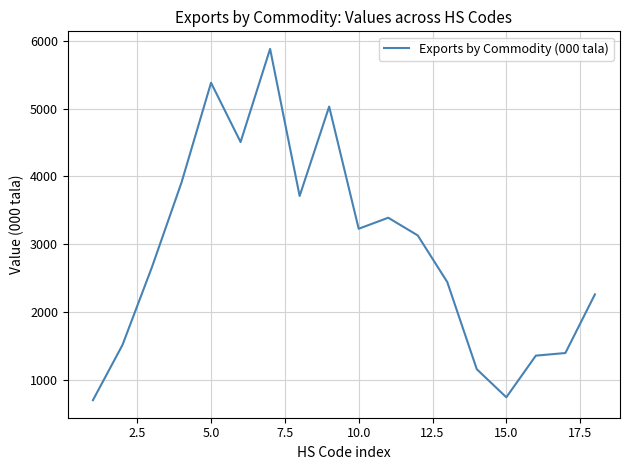

What is the smallest value displayed?

704.4